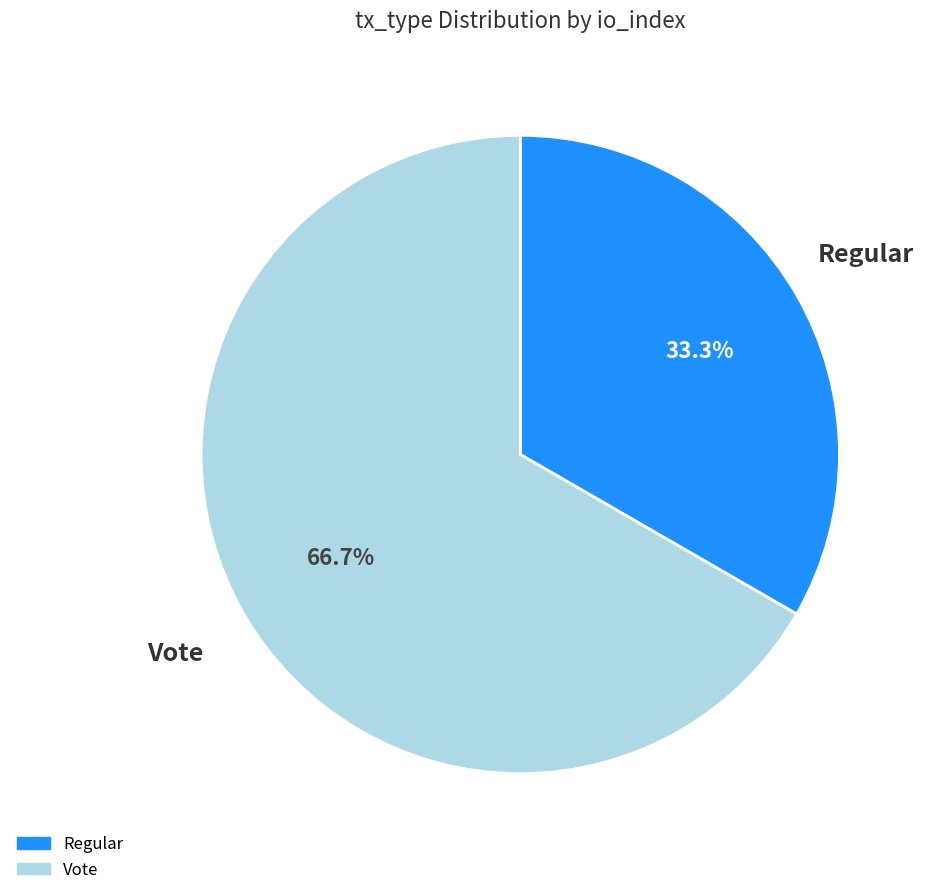

Do Vote and Regular together represent more than half of the pie?

Yes